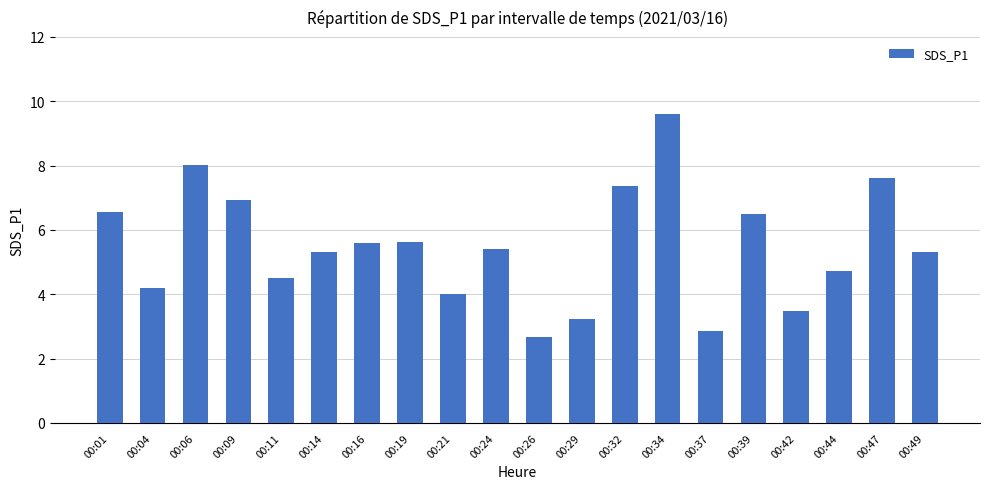

The value at 00:34 is 3.1. True or false?

False